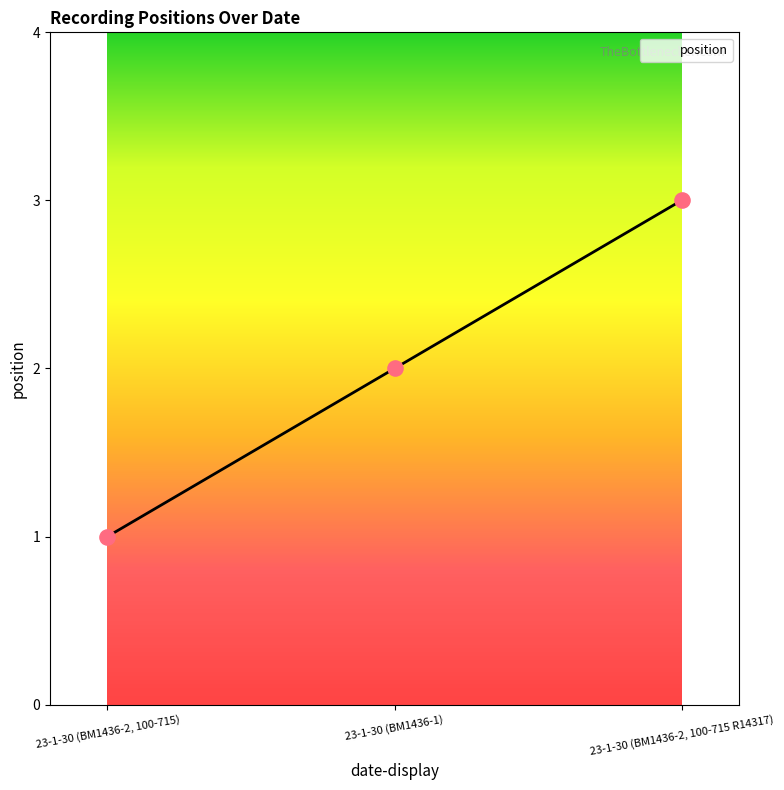

What is the ratio of the value at 23-1-30 (BM1436-2, 100-715 R14317) to the value at 23-1-30 (BM1436-1)?

1.5